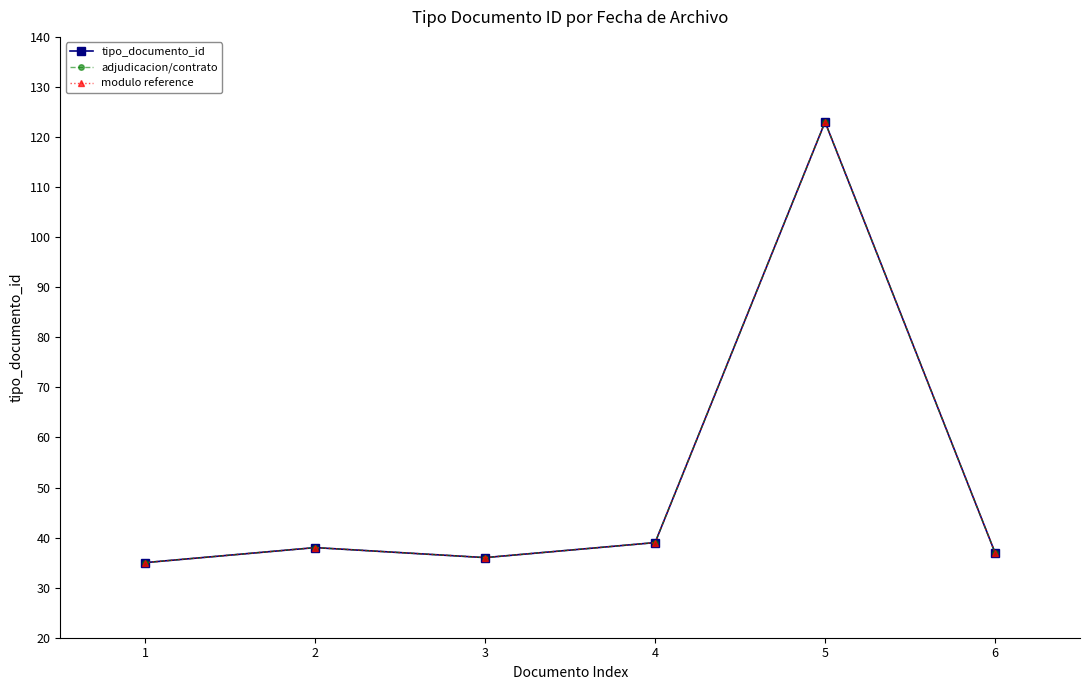

At which label does tipo_documento_id first exceed 38?

4